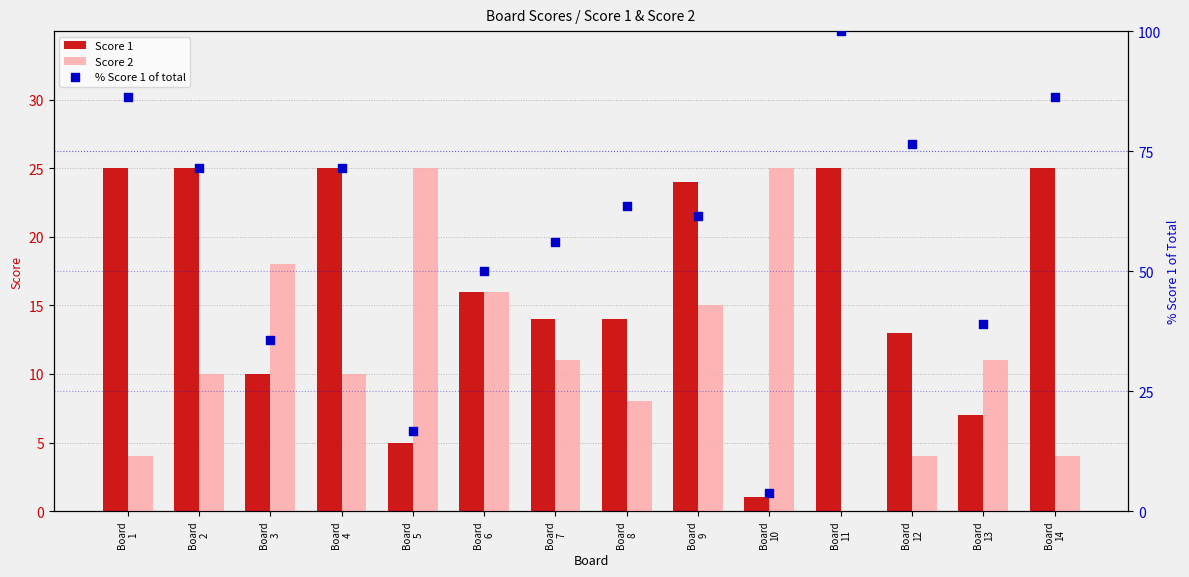

Which series reaches the maximum Y coordinate?

% Score 1 of total